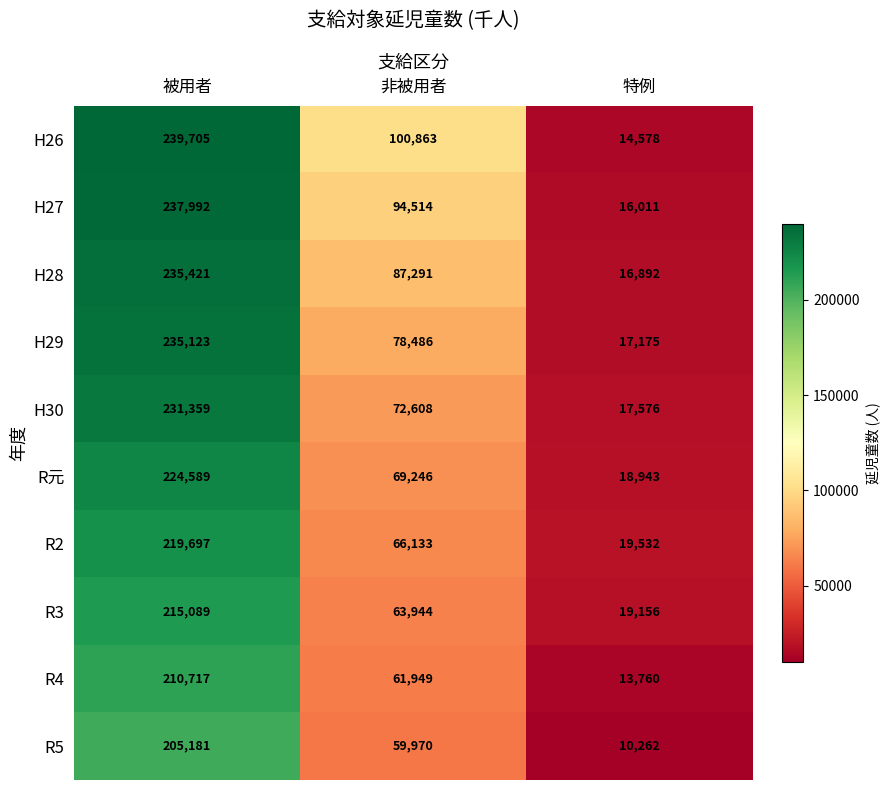

Reading left to right, transcribe all the data shown in this chart.

H26: 被用者=239705	非被用者=100863	特例=14578
H27: 被用者=237992	非被用者=94514	特例=16011
H28: 被用者=235421	非被用者=87291	特例=16892
H29: 被用者=235123	非被用者=78486	特例=17175
H30: 被用者=231359	非被用者=72608	特例=17576
R元: 被用者=224589	非被用者=69246	特例=18943
R2: 被用者=219697	非被用者=66133	特例=19532
R3: 被用者=215089	非被用者=63944	特例=19156
R4: 被用者=210717	非被用者=61949	特例=13760
R5: 被用者=205181	非被用者=59970	特例=10262